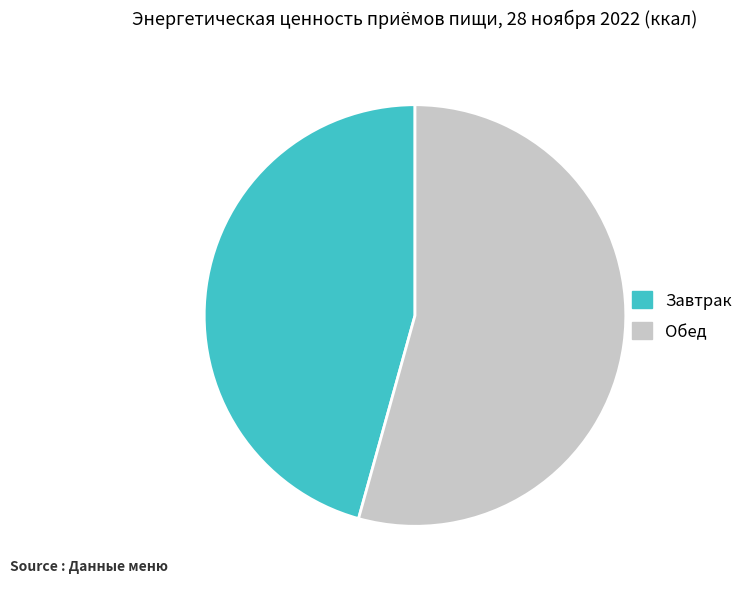

Which has a higher value, Обед or Завтрак?

Обед